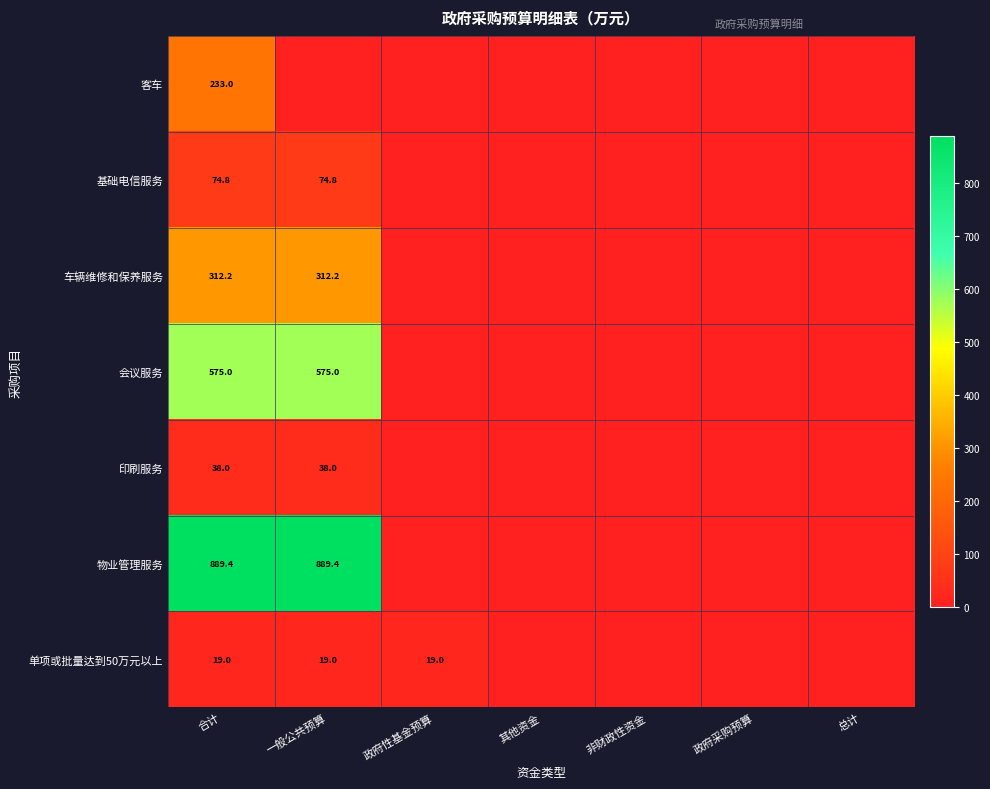

What is the maximum value shown in the chart?

889.4